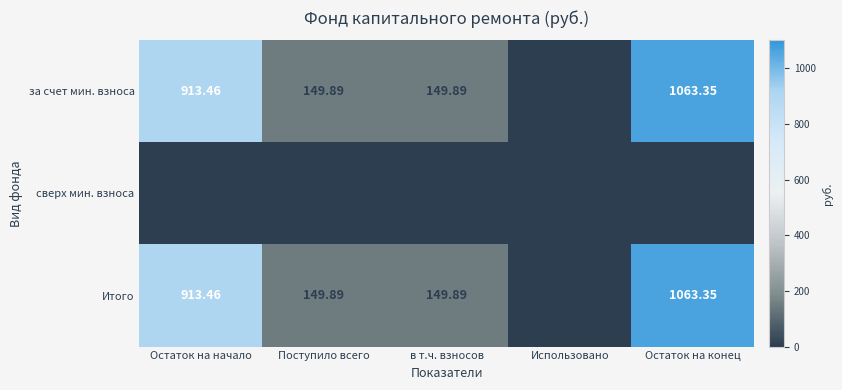

How many categories are shown in the chart?

5